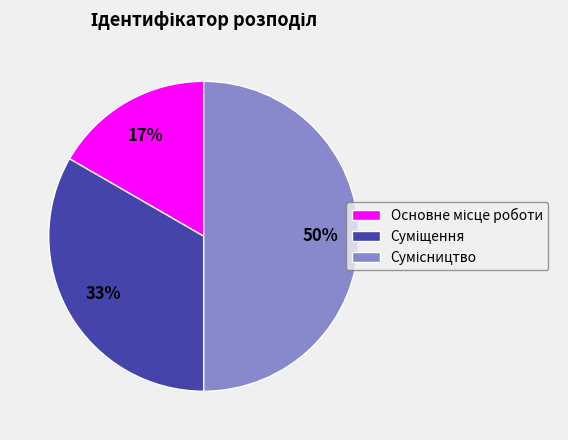

How many slices are in this pie chart?

3